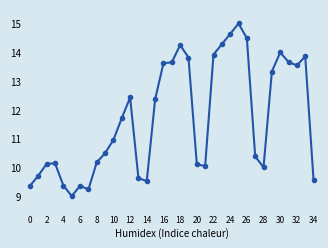

True or false: the data has more than 1 interior local peaks.

True